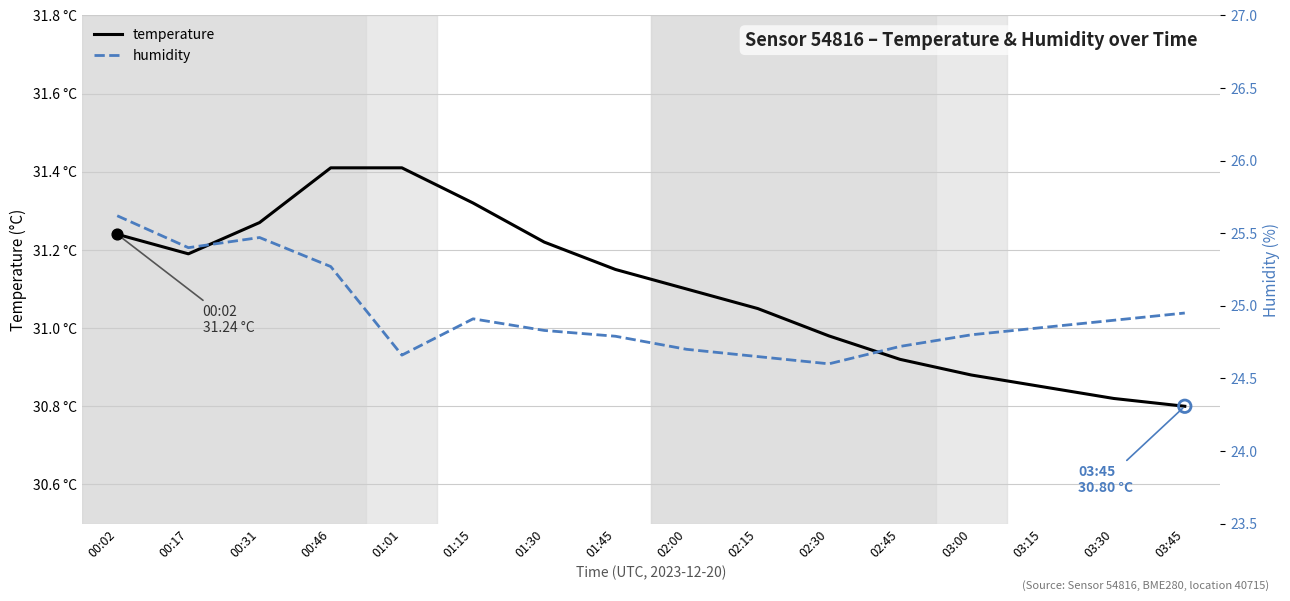

What are all the series names shown in the legend?

temperature, humidity